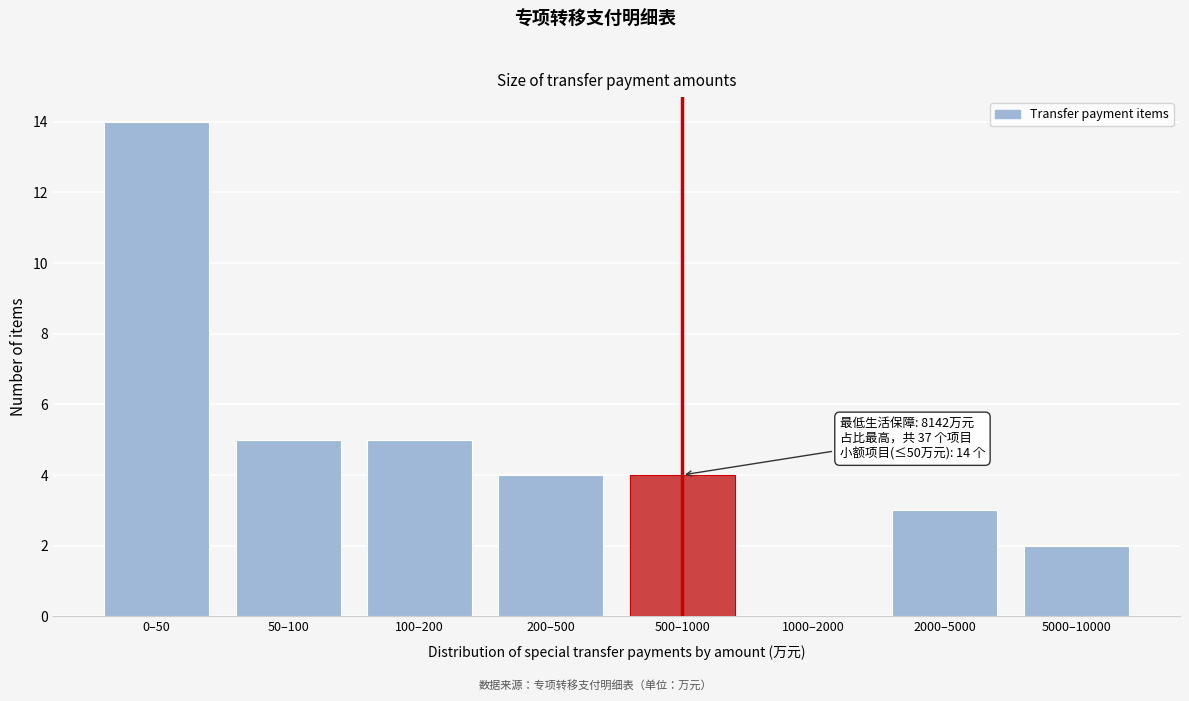

Reading left to right, transcribe all the data shown in this chart.

0–50=14	50–100=5	100–200=5	200–500=4	500–1000=4	1000–2000=0	2000–5000=3	5000–10000=2